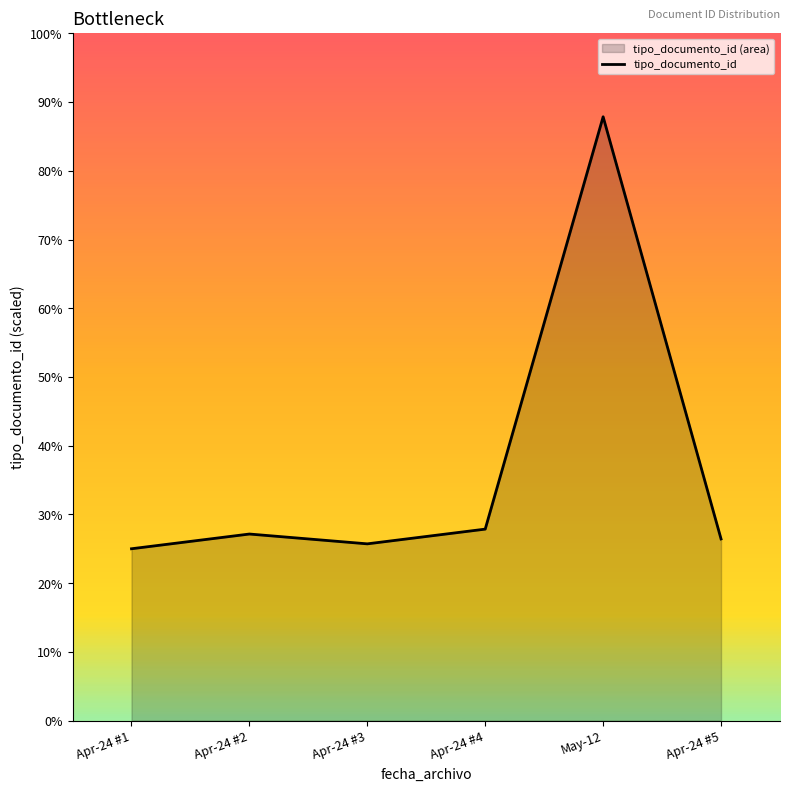

How many values exceed 27?

3